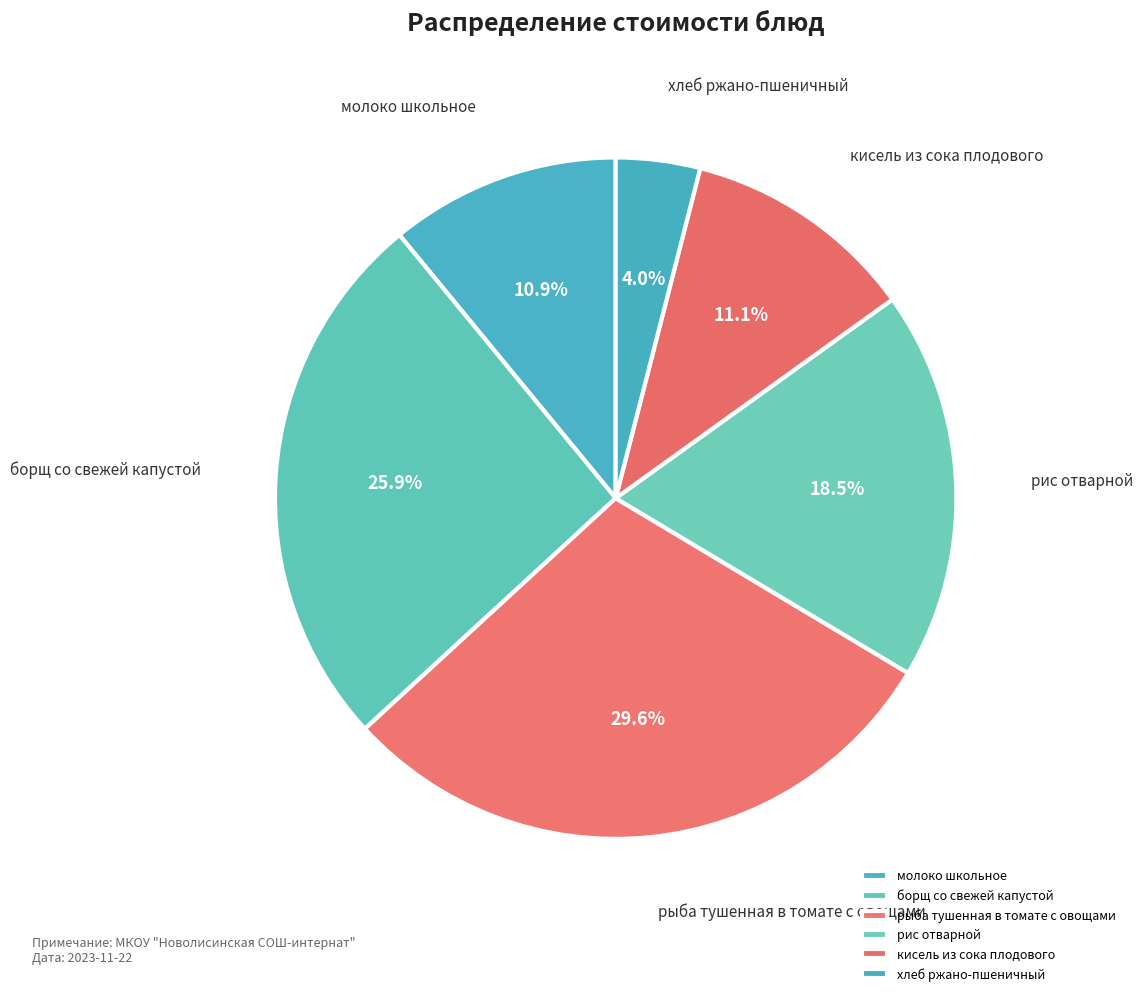

Is it true that хлеб ржано-пшеничный is 4% of the pie?

True